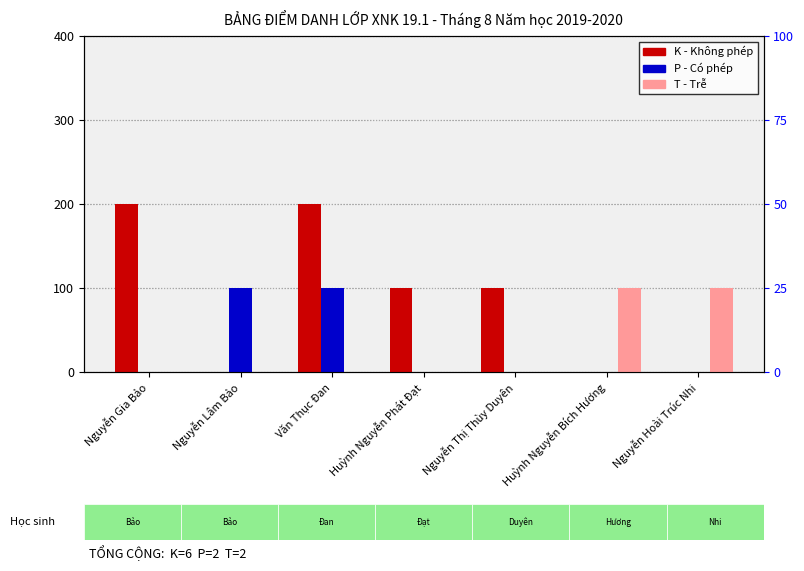

What value does the P (Có phép) series have at Văn Thục Đan?

1